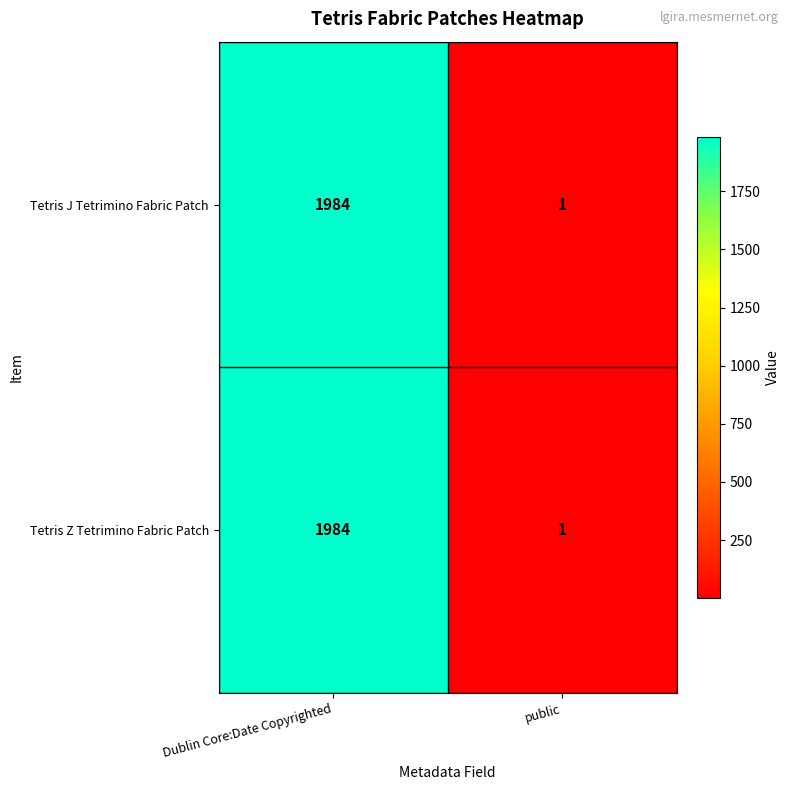

The Tetris J Tetrimino Fabric Patch series shows 1 at public. True or false?

True